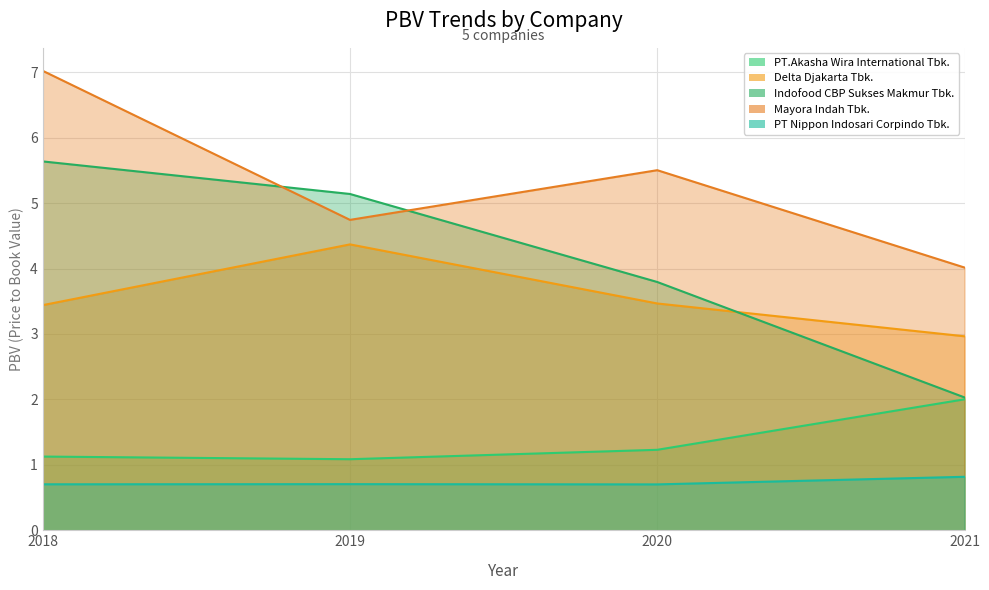

What is the average value of the PT.Akasha Wira International Tbk. series?

1.4